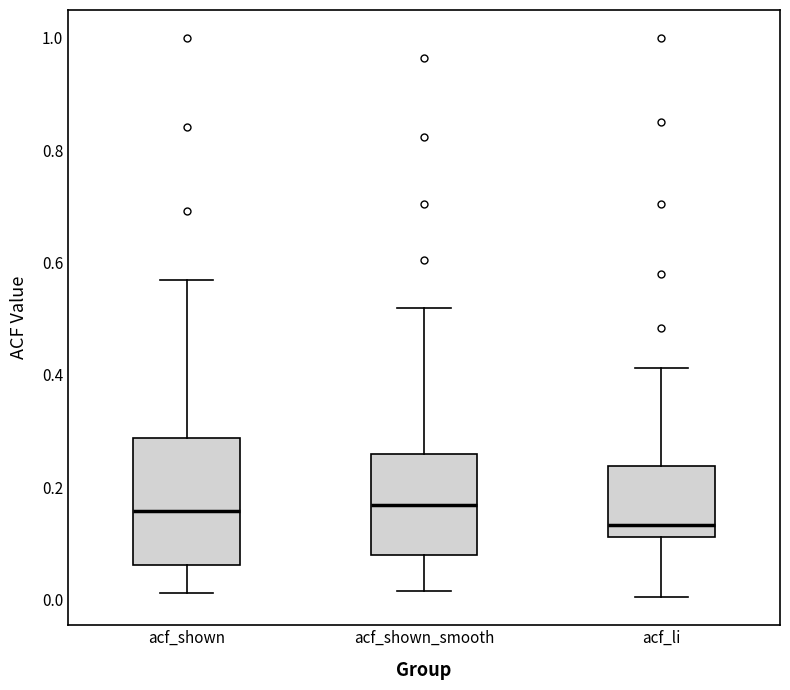

Comparing the boxes themselves (not the whiskers), which one is the tallest?

acf_shown